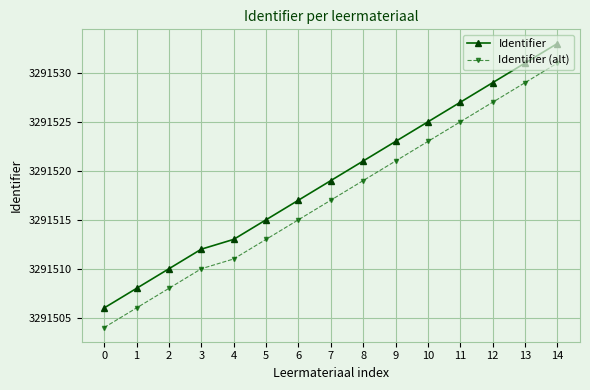

What is the value of the Identifier point at the 5th from the left?

3291513